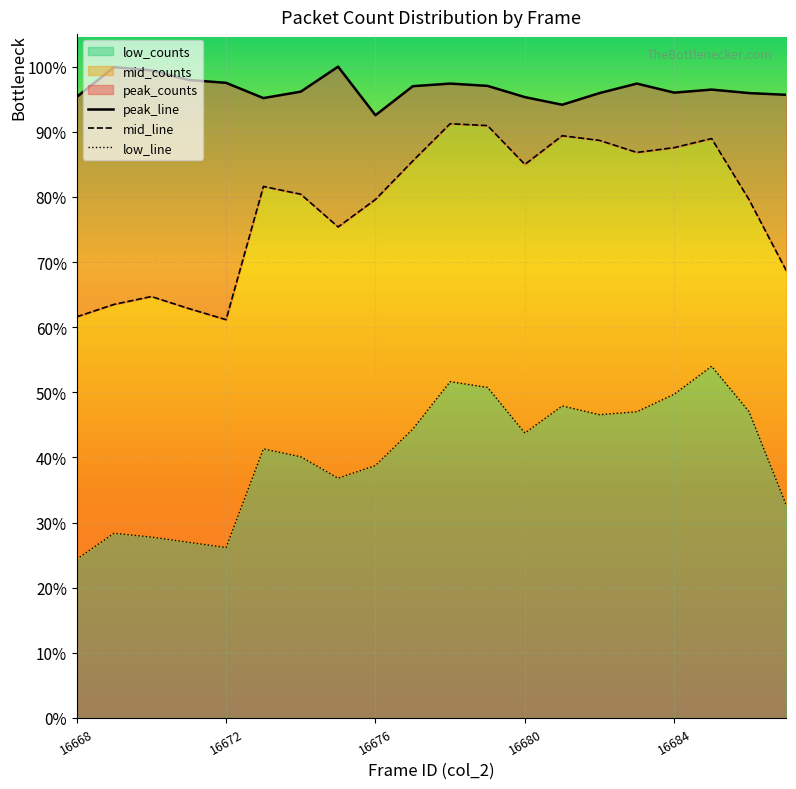

In low_counts, how many points are higher than both neighbors (excluding endpoints)?

5